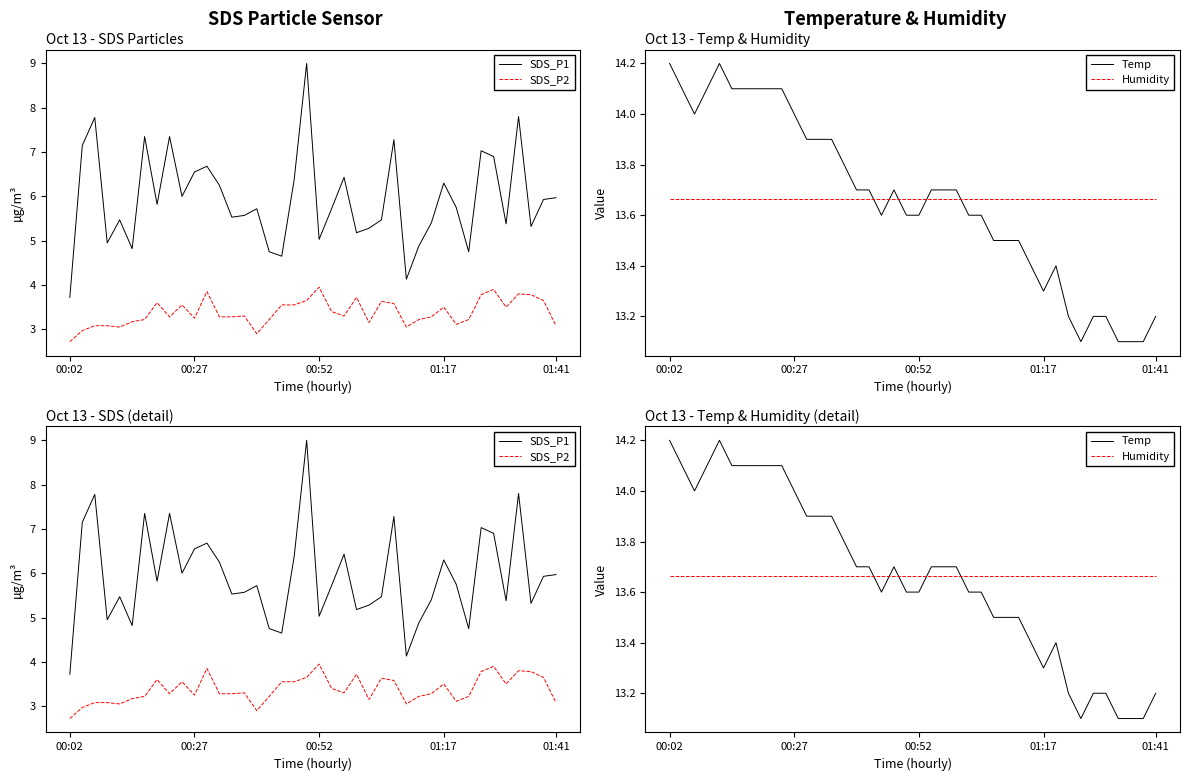

Where is Temp nearest to the value 13?

33